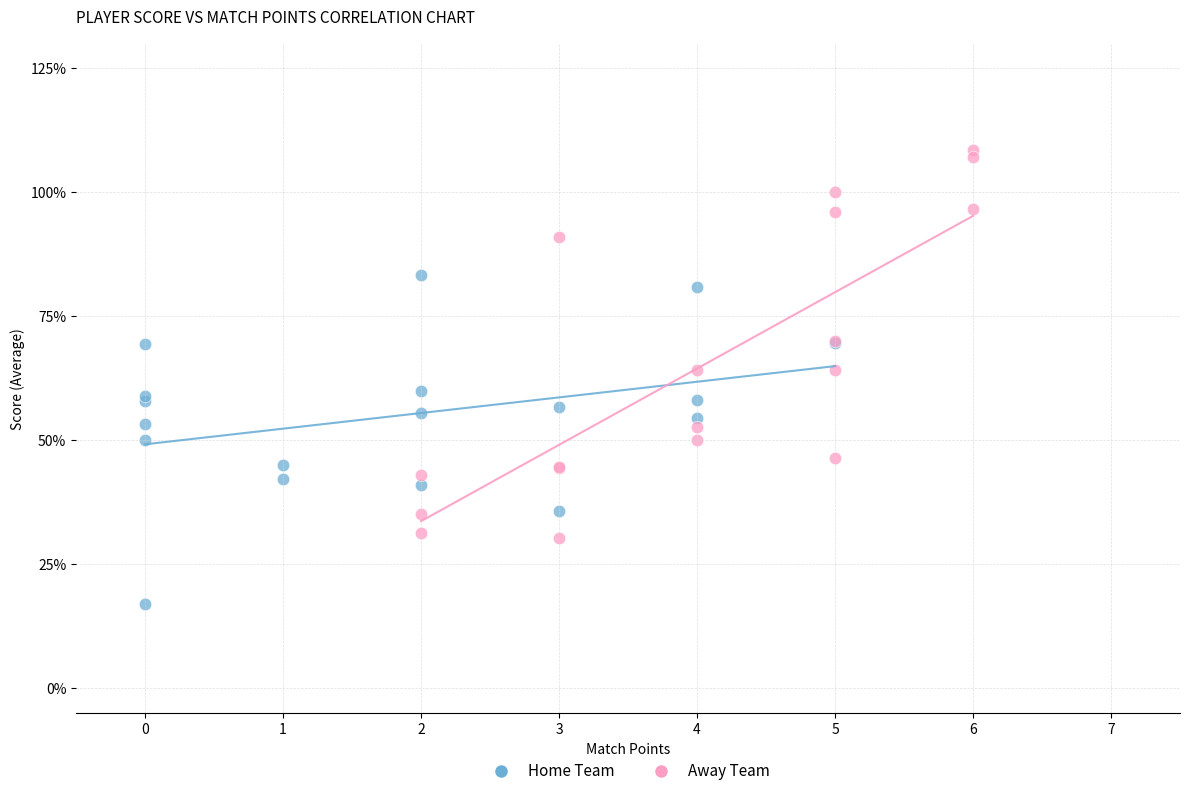

Which series reaches the minimum Y coordinate?

Home Team